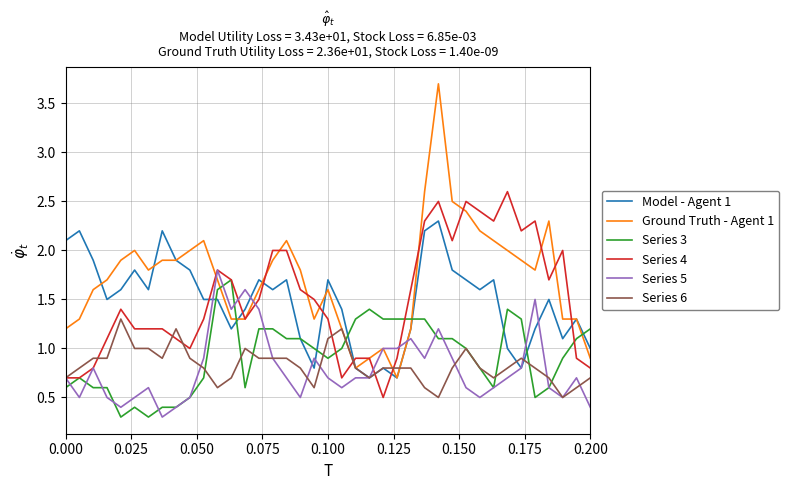

What is the greatest value displayed?

3.7